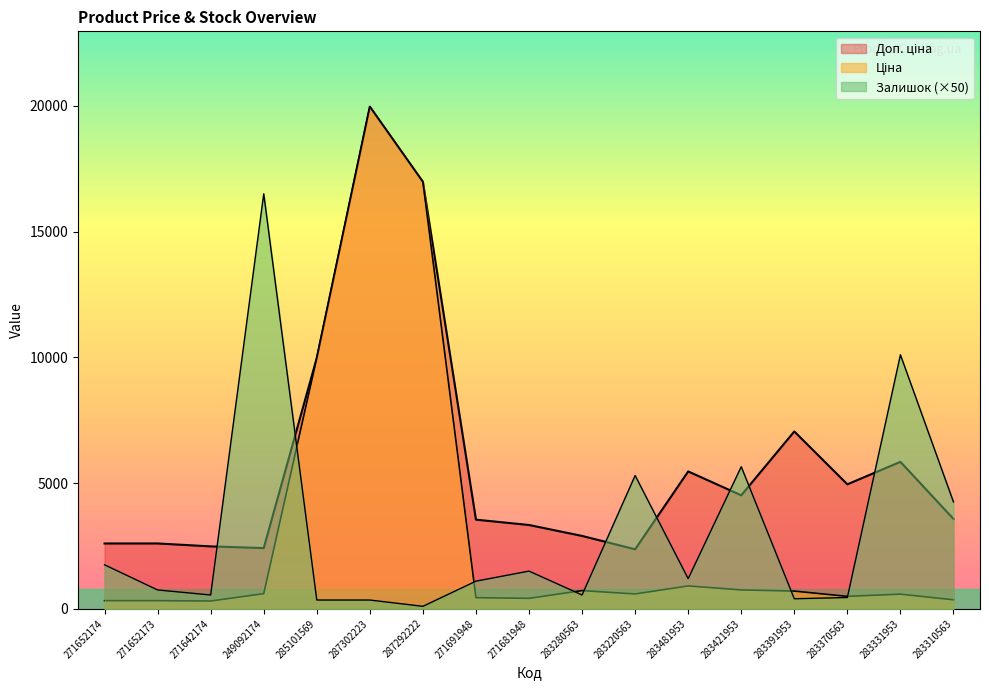

Which category has the highest value in the Залишок series?

249092174